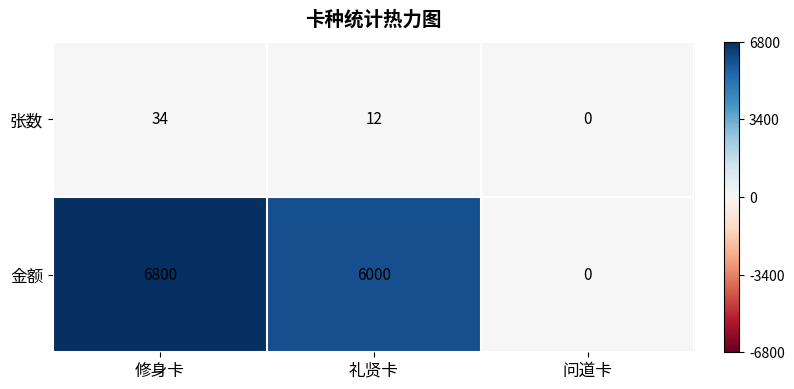

What is the difference between the maximum and minimum values in the 张数 series?

34